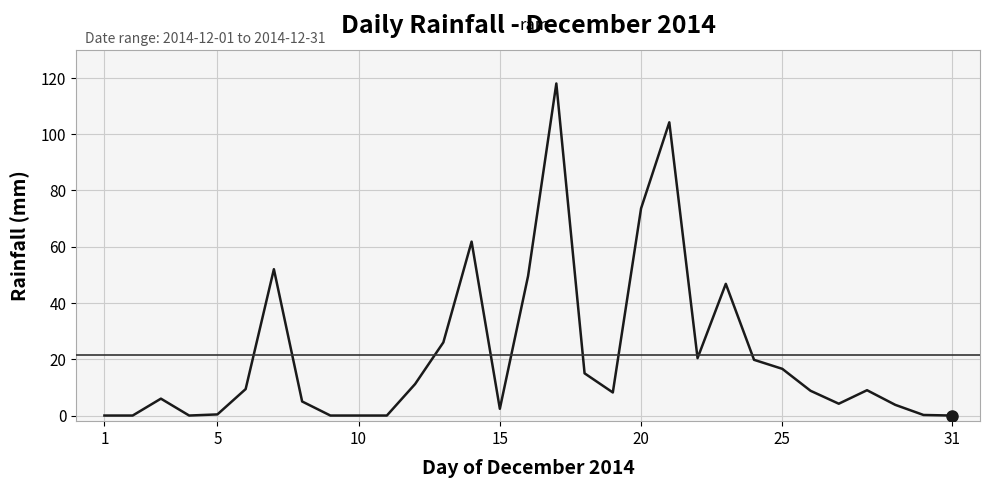

What is the greatest value displayed?

118.0